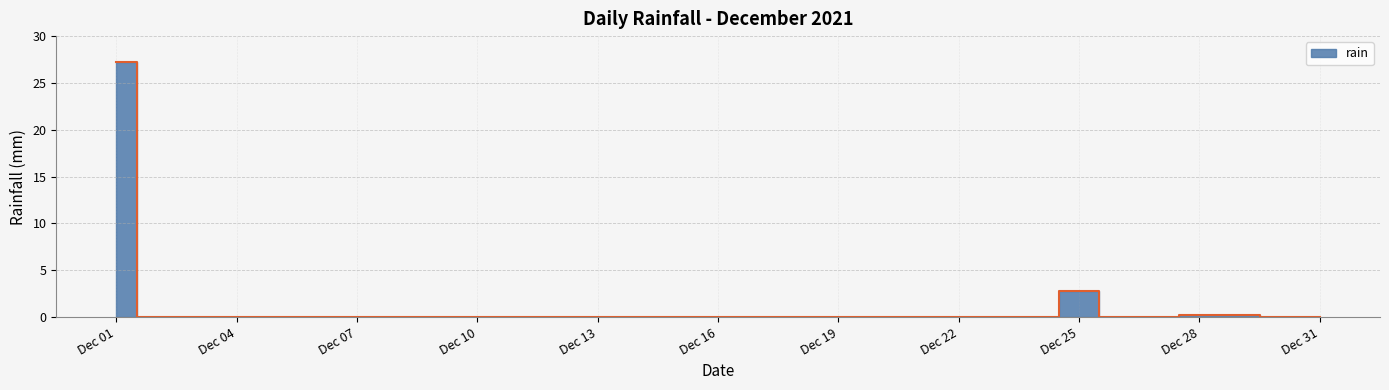

List the labels in order of value, smallest first.

2021-12-02, 2021-12-03, 2021-12-04, 2021-12-05, 2021-12-06, 2021-12-07, 2021-12-08, 2021-12-09, 2021-12-10, 2021-12-11, 2021-12-12, 2021-12-13, 2021-12-14, 2021-12-15, 2021-12-16, 2021-12-17, 2021-12-18, 2021-12-19, 2021-12-20, 2021-12-21, 2021-12-22, 2021-12-23, 2021-12-24, 2021-12-26, 2021-12-27, 2021-12-30, 2021-12-31, 2021-12-28, 2021-12-29, 2021-12-25, 2021-12-01